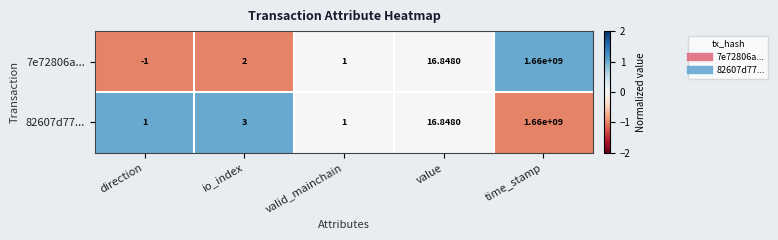

At which category is the sum across all series the highest?

time_stamp